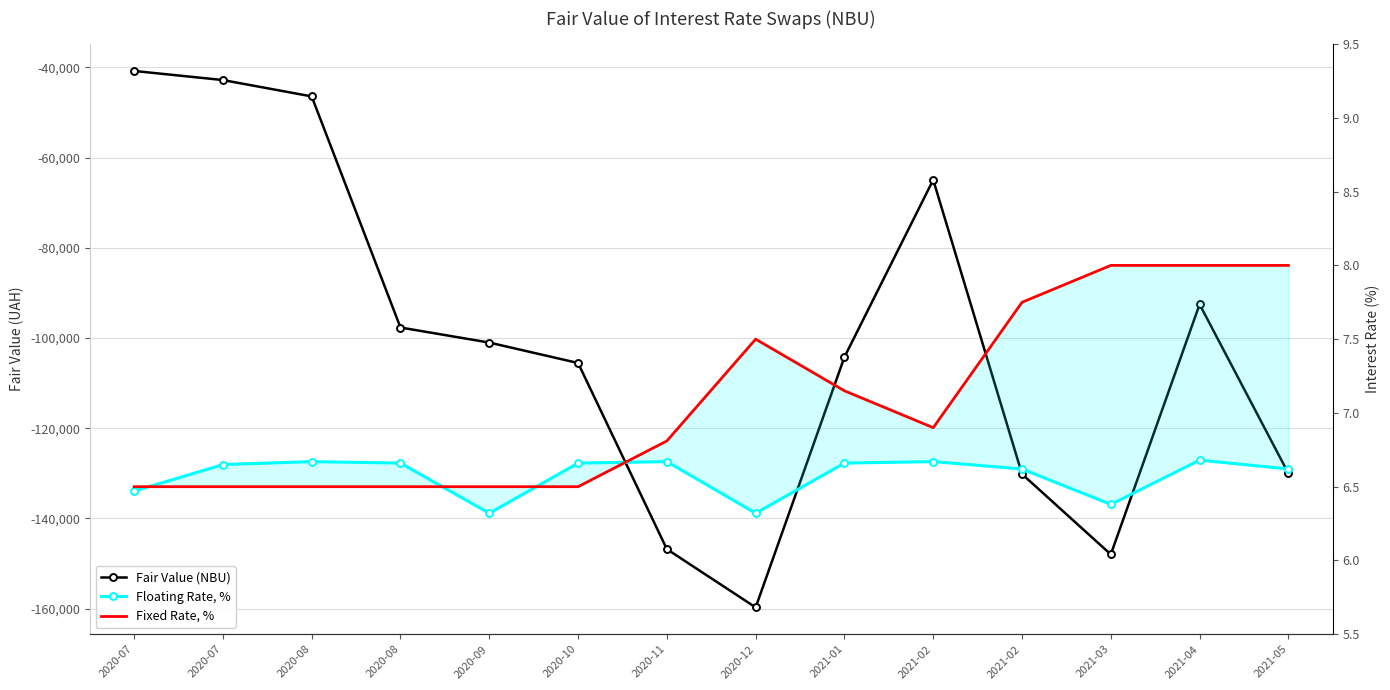

Where is the first local maximum for Fixed Rate, %?

2020-12